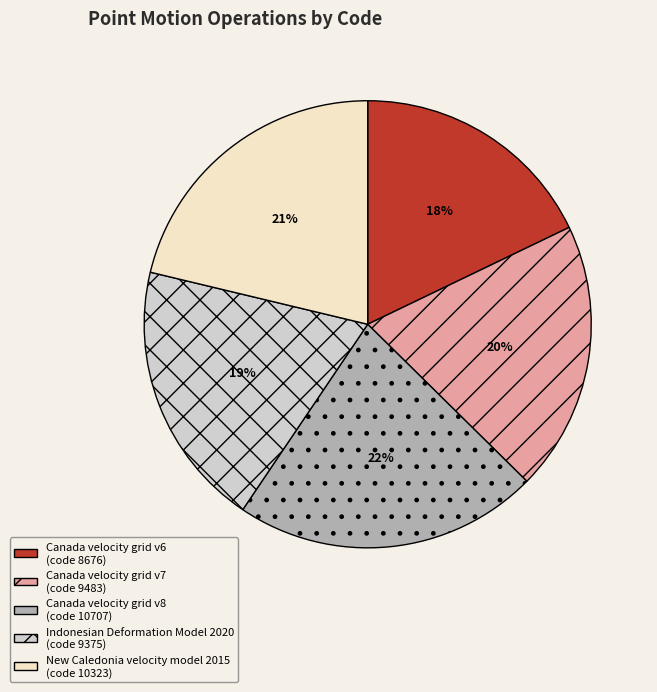

What is the largest slice in the pie chart?

Canada velocity grid v8